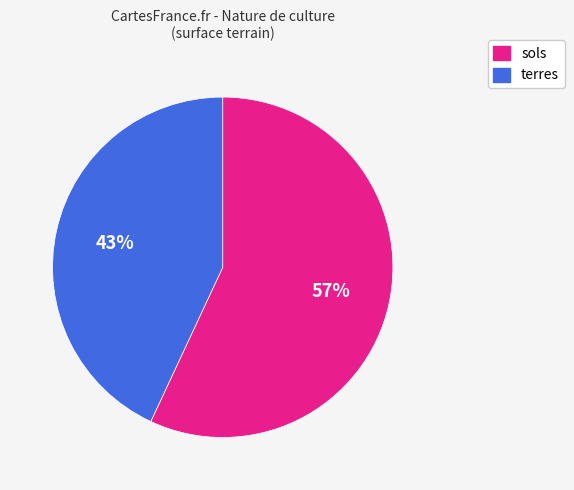

True or false: terres accounts for 43% of the total.

True